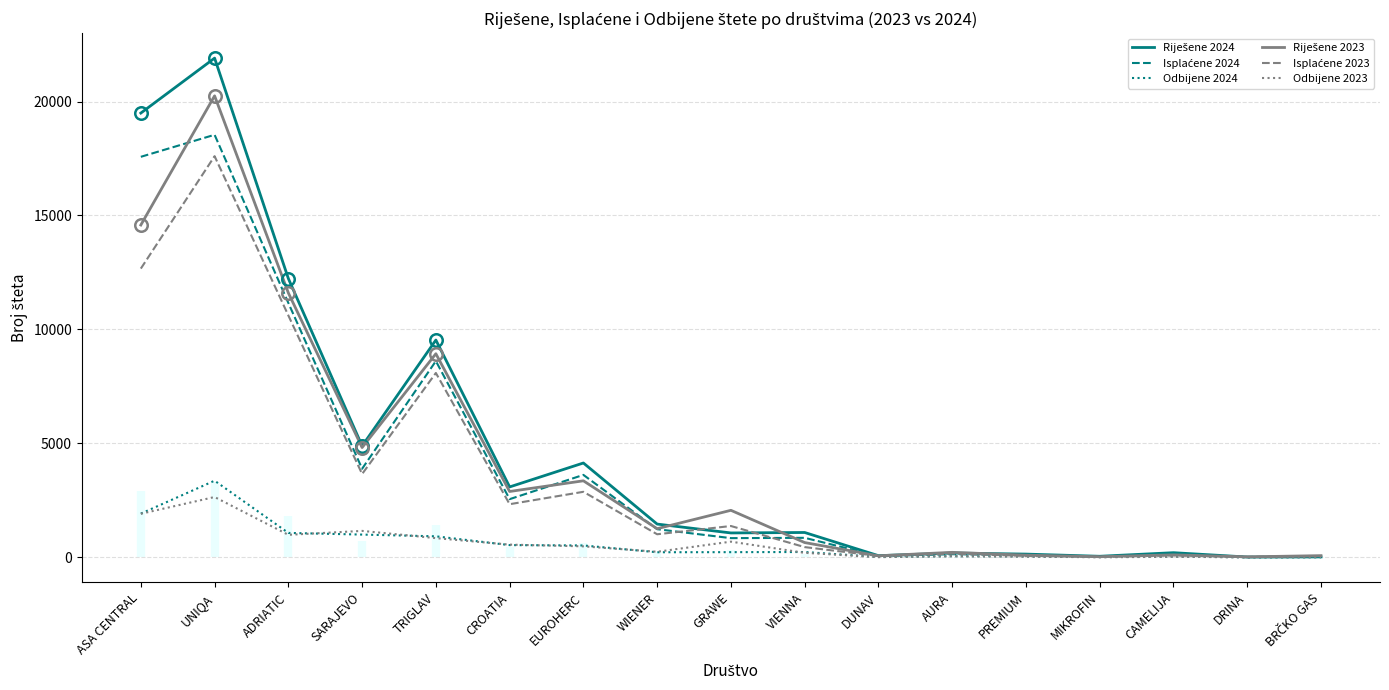

In Isplaćene 2024, how many points are lower than both neighbors (excluding endpoints)?

6